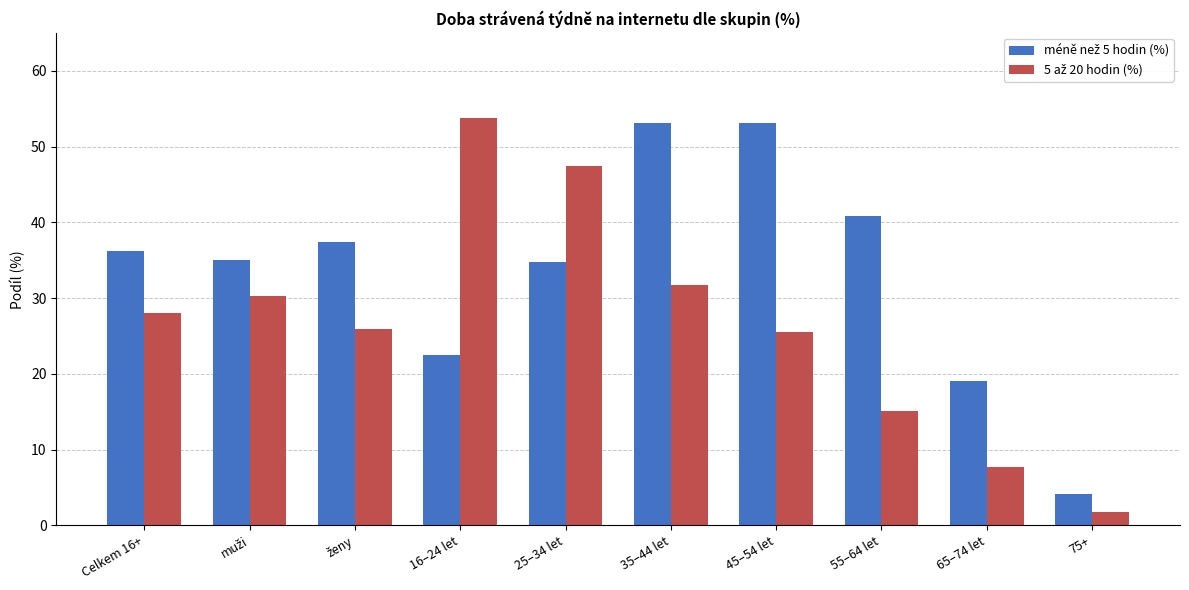

What is the spread (max minus min) of values at 75+?

2.4